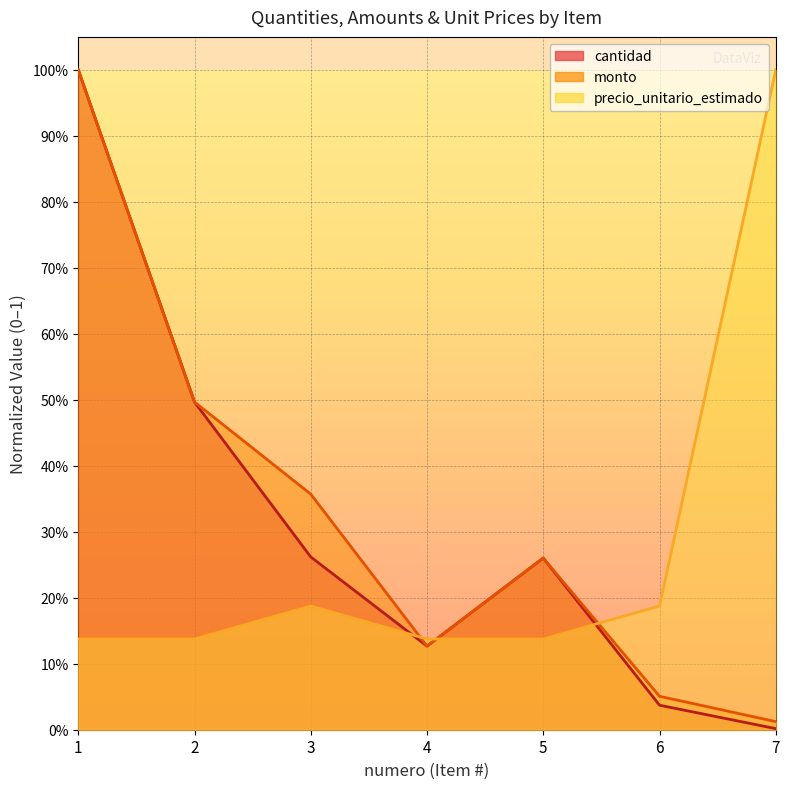

What is the value of the cantidad point at the 4th from the left?

0.1